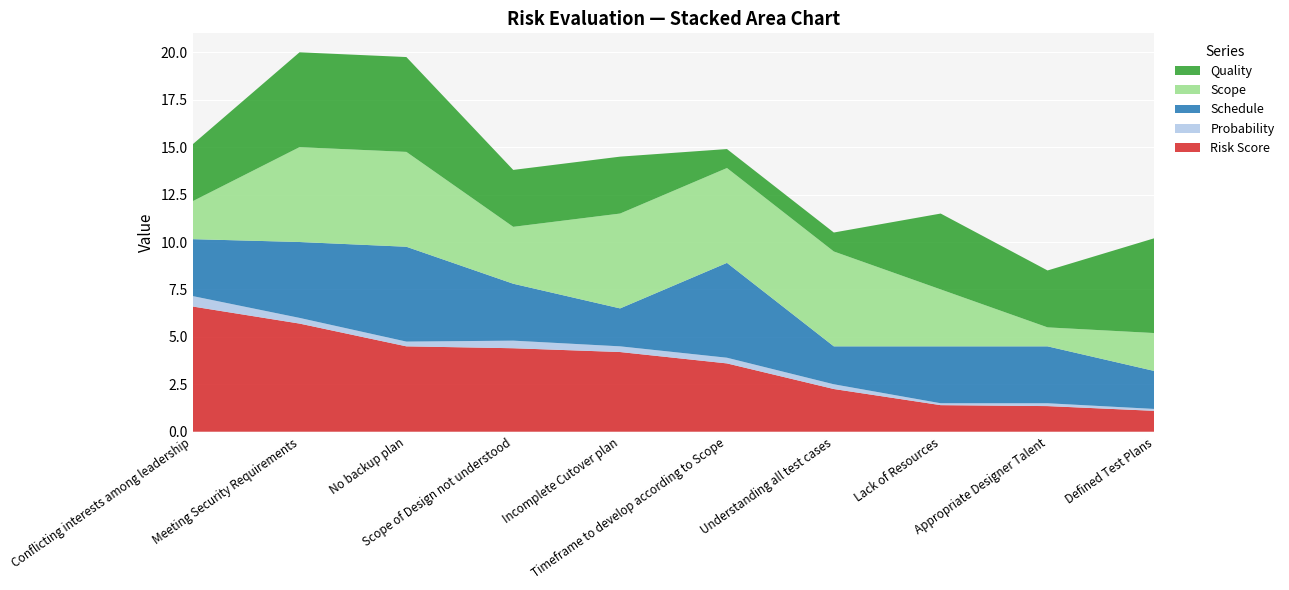

Reading left to right, extract all data points from this chart.

Risk Score: Conflicting interests among leadership=6.6	Meeting Security Requirements=5.7	No backup plan=4.5	Scope of Design not understood=4.4	Incomplete Cutover plan=4.2	Timeframe to develop according to Scope=3.6	Understanding all test cases=2.2	Lack of Resources=1.4	Appropriate Designer Talent=1.4	Defined Test Plans=1.1
Probability: Conflicting interests among leadership=0.6	Meeting Security Requirements=0.3	No backup plan=0.2	Scope of Design not understood=0.4	Incomplete Cutover plan=0.3	Timeframe to develop according to Scope=0.3	Understanding all test cases=0.2	Lack of Resources=0.1	Appropriate Designer Talent=0.1	Defined Test Plans=0.1
Schedule: Conflicting interests among leadership=3.0	Meeting Security Requirements=4.0	No backup plan=5.0	Scope of Design not understood=3.0	Incomplete Cutover plan=2.0	Timeframe to develop according to Scope=5.0	Understanding all test cases=2.0	Lack of Resources=3.0	Appropriate Designer Talent=3.0	Defined Test Plans=2.0
Scope: Conflicting interests among leadership=2.0	Meeting Security Requirements=5.0	No backup plan=5.0	Scope of Design not understood=3.0	Incomplete Cutover plan=5.0	Timeframe to develop according to Scope=5.0	Understanding all test cases=5.0	Lack of Resources=3.0	Appropriate Designer Talent=1.0	Defined Test Plans=2.0
Quality: Conflicting interests among leadership=3.0	Meeting Security Requirements=5.0	No backup plan=5.0	Scope of Design not understood=3.0	Incomplete Cutover plan=3.0	Timeframe to develop according to Scope=1.0	Understanding all test cases=1.0	Lack of Resources=4.0	Appropriate Designer Talent=3.0	Defined Test Plans=5.0